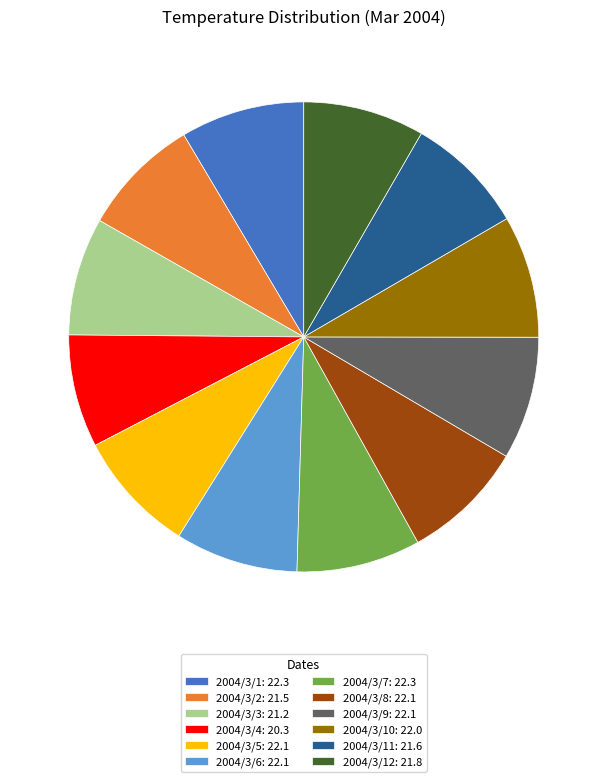

The 2004/3/7: 22.3 slice represents 9% of the pie. True or false?

True